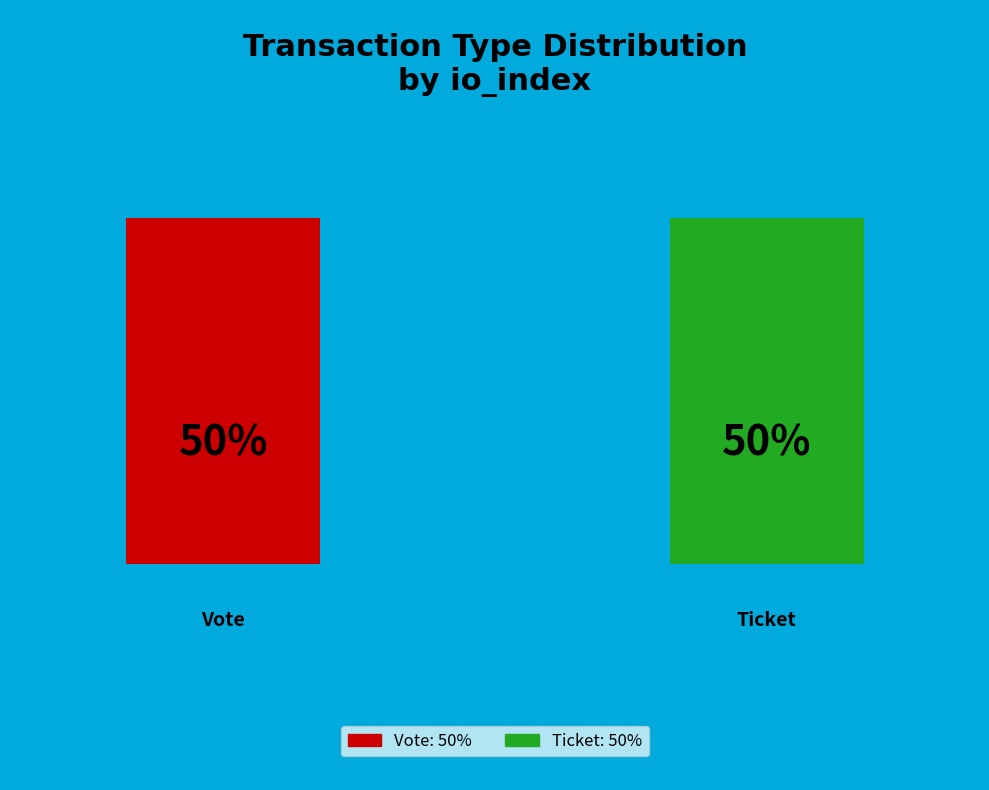

Between Vote (io_index=1) and Ticket (io_index=0), which is larger?

Vote (io_index=1)